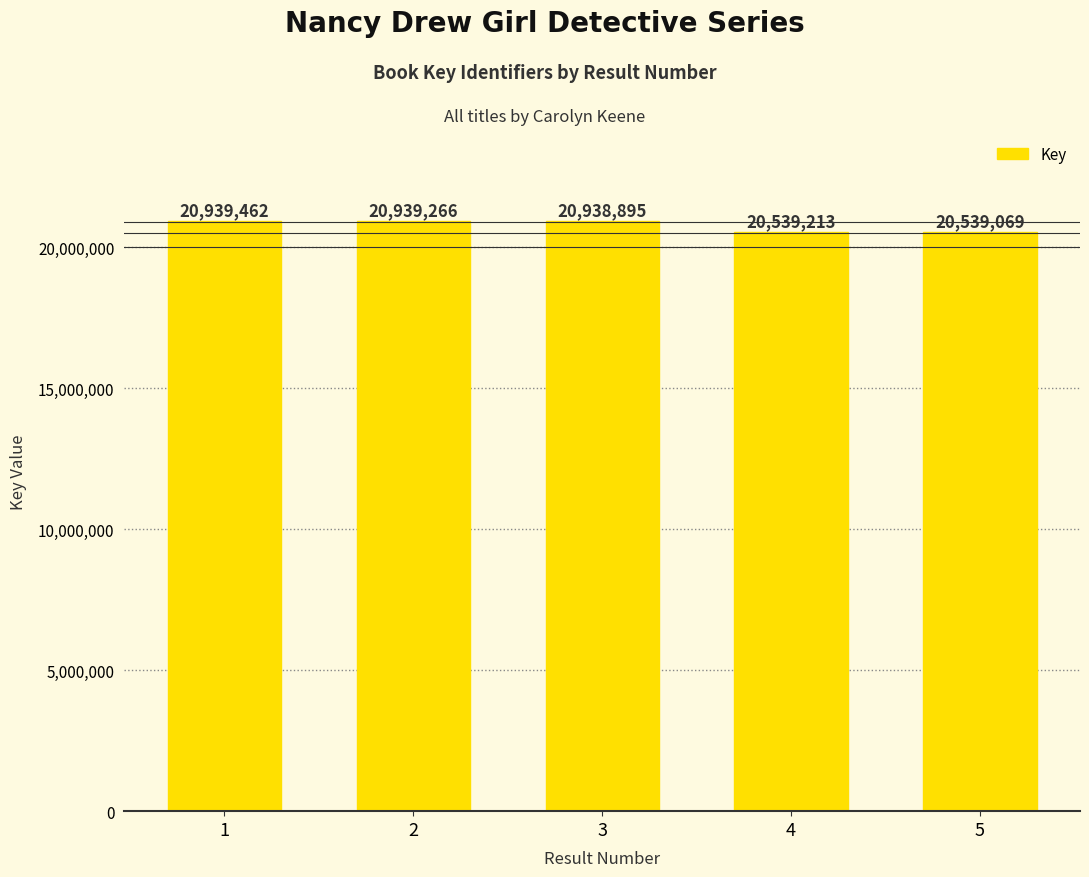

Which label corresponds to the largest value in the chart?

1